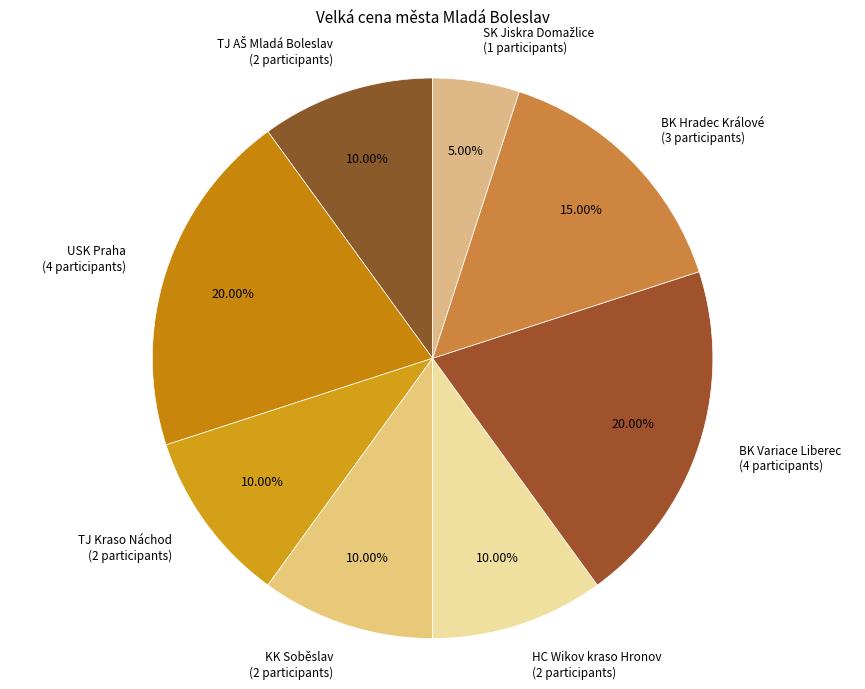

Is there a majority slice in this chart?

No